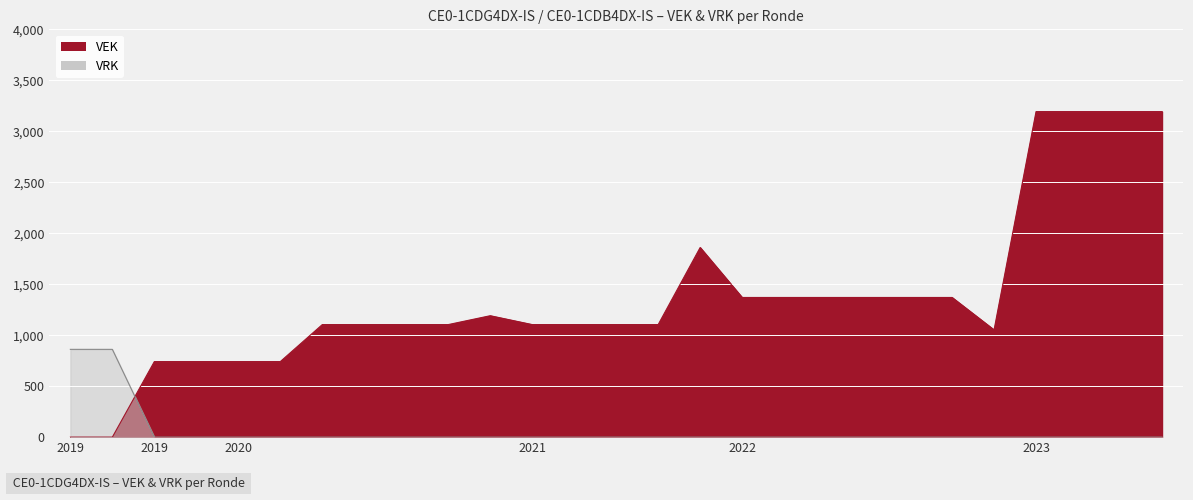

How many values in VEK are above zero?

25